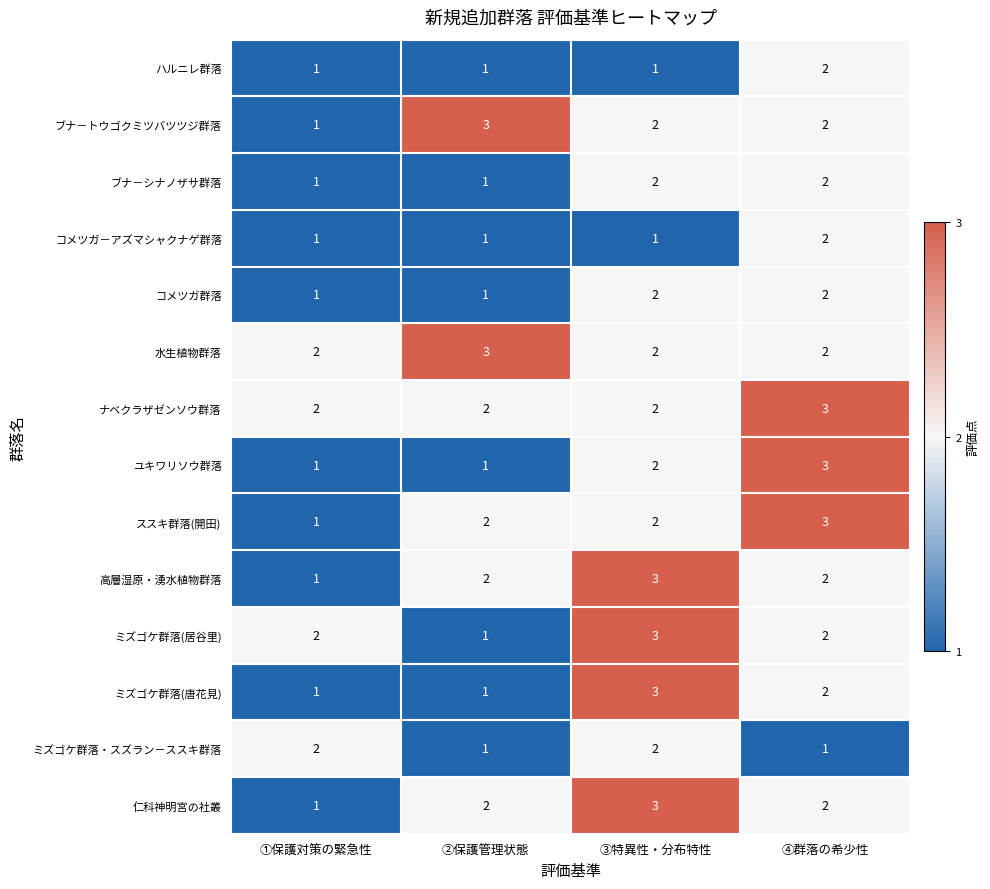

Which series changed the most between ①保護対策の緊急性 and ②保護管理状態?

ブナ－トウゴクミツバツツジ群落